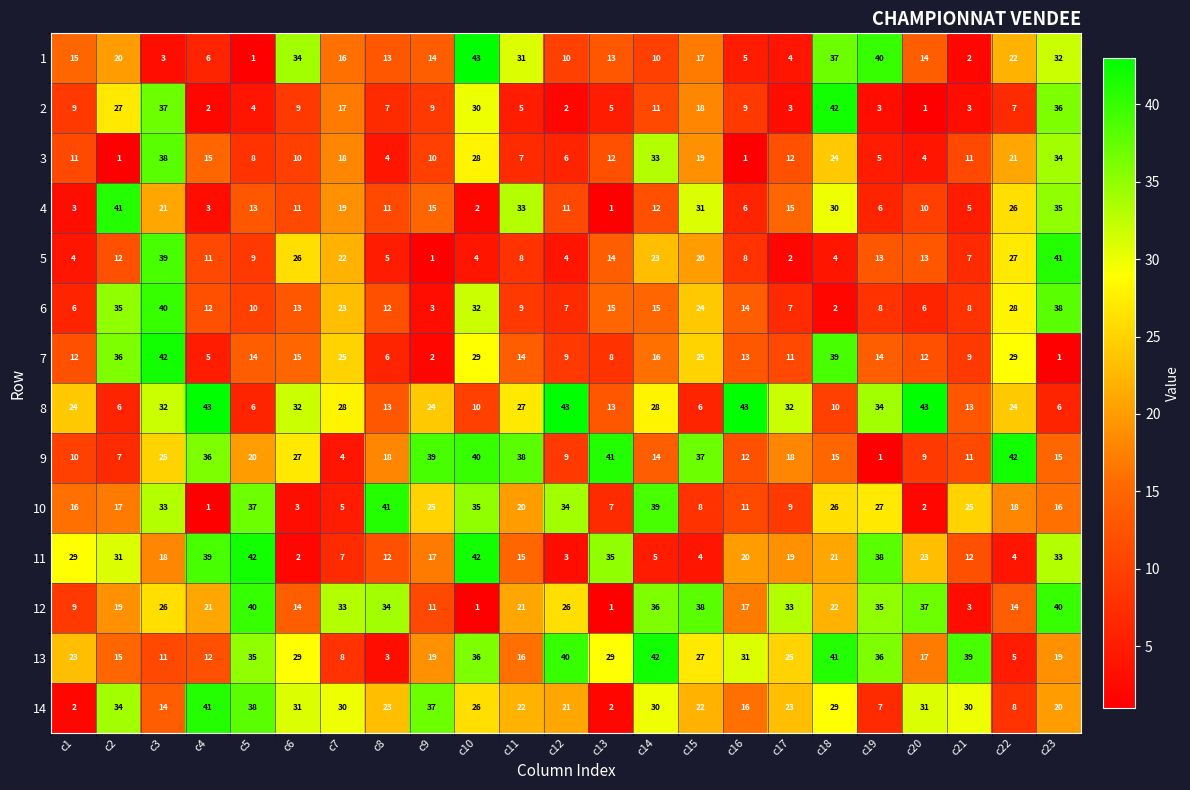

What is the maximum value shown in the chart?

43